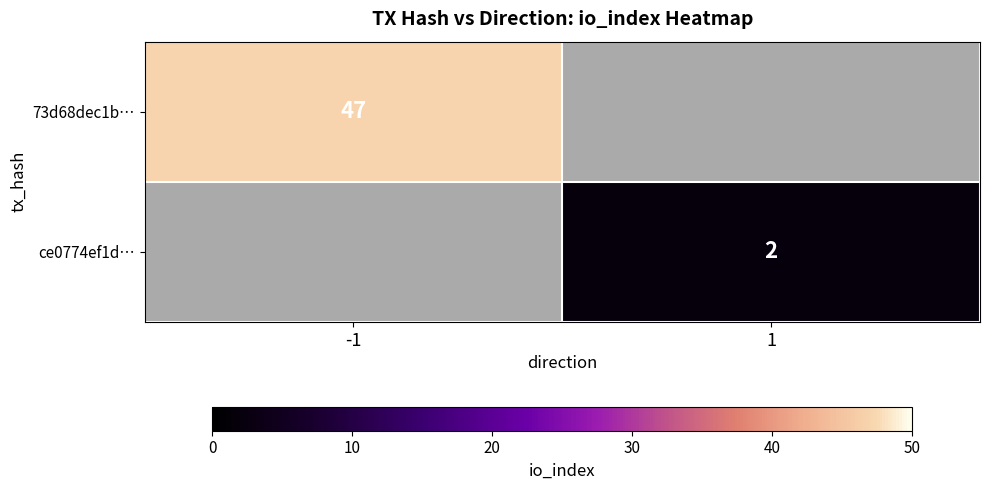

The value of 73d68dec1b… at -1 is 47. True or false?

True